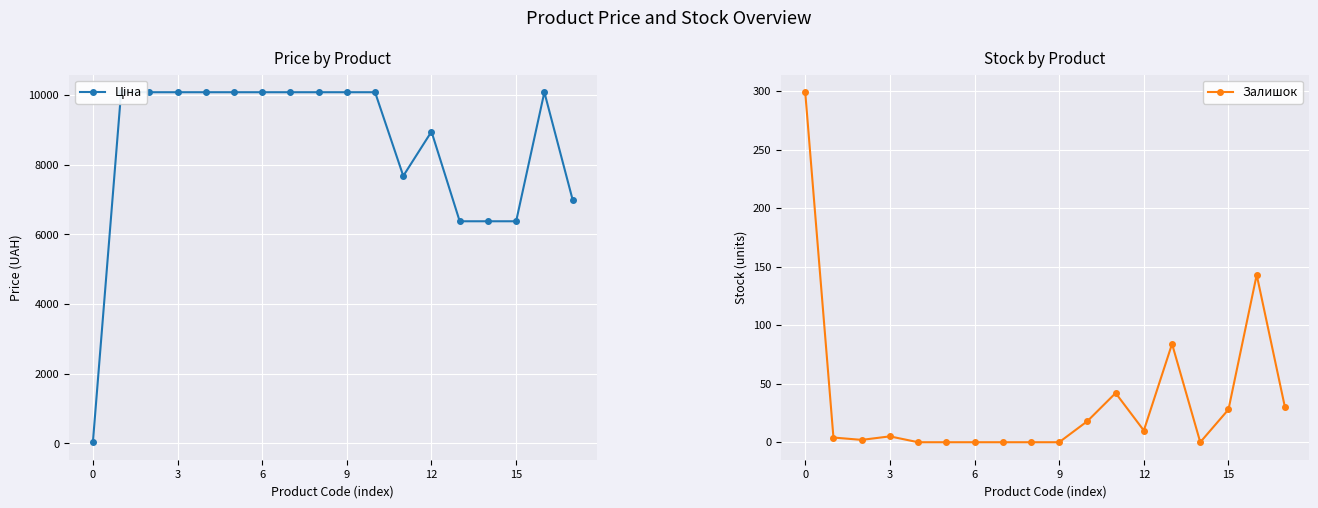

Which series has the largest range (max minus min)?

Ціна